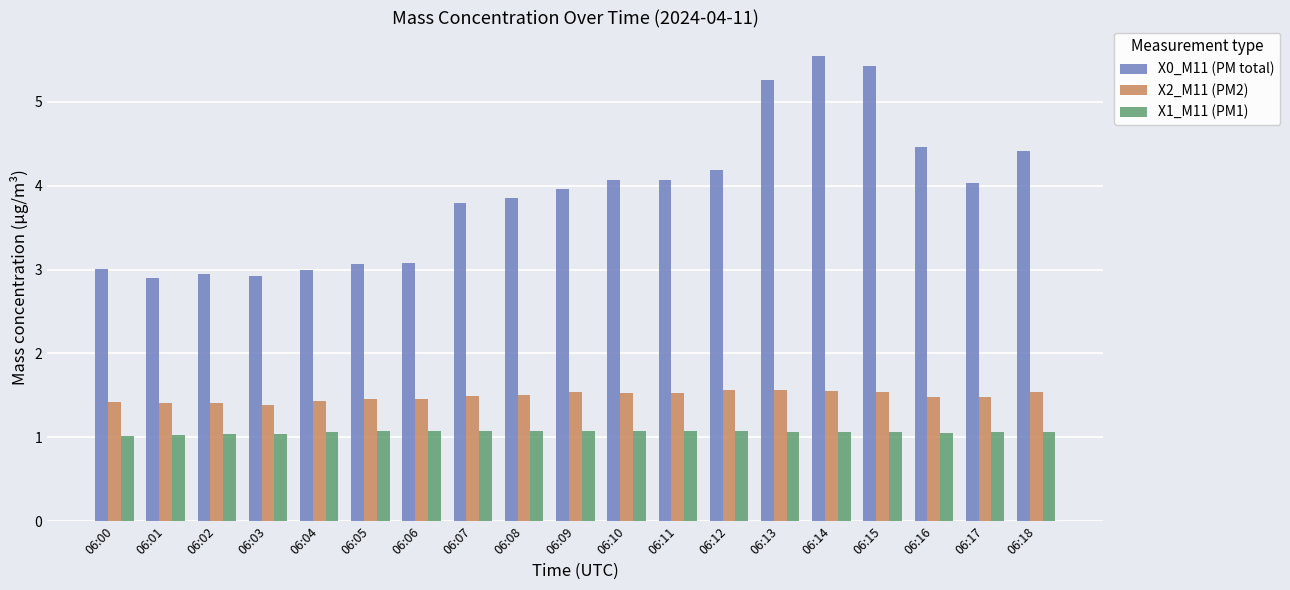

True or false: X0_M11 (PM total) has a value of 3.1 at 06:06.

True